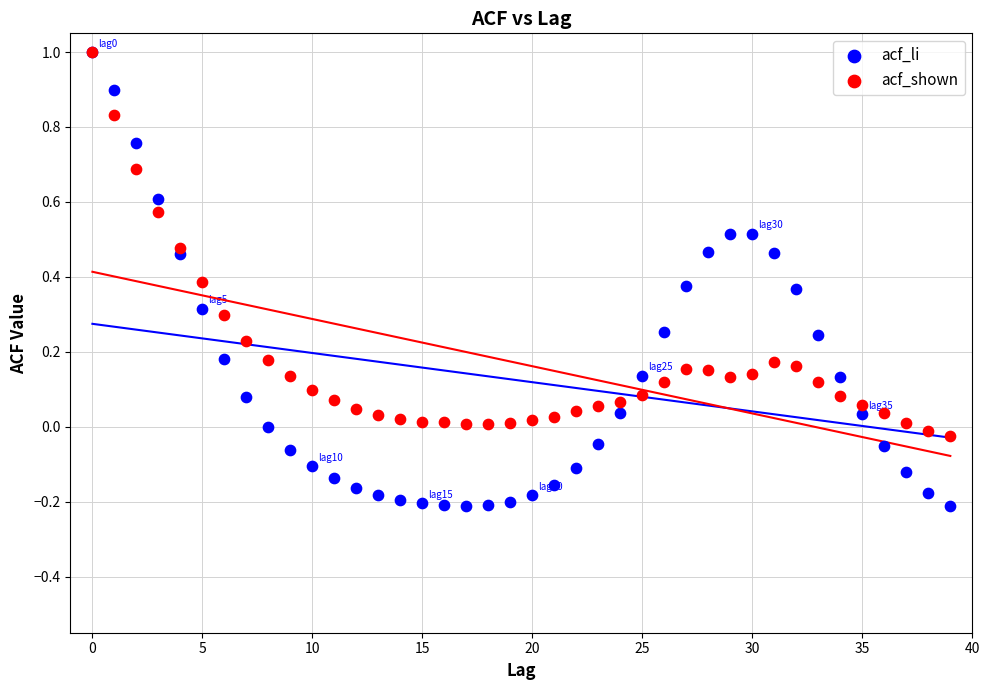

Which series has the widest spread of Y values?

acf_li